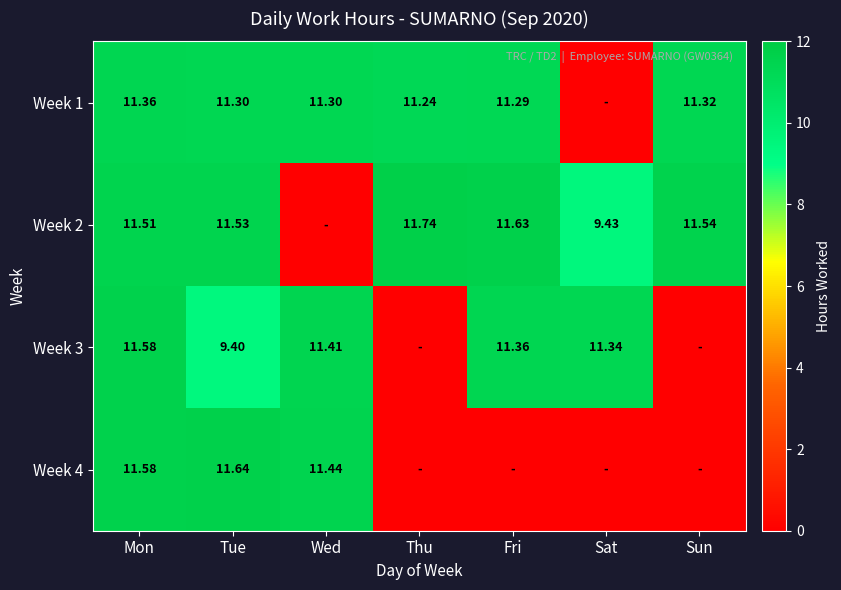

At which category is the sum across all series the highest?

Mon